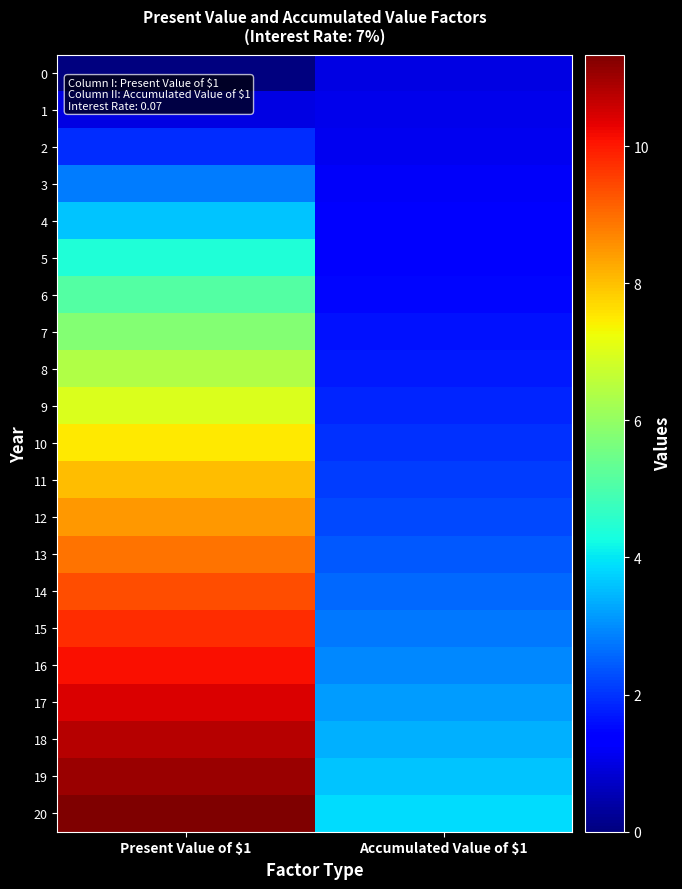

Reading left to right, what are all the values shown in this chart?

0: Present Value of $1=0.0	Accumulated Value of $1=1.0
1: Present Value of $1=1.0	Accumulated Value of $1=1.1
2: Present Value of $1=1.9	Accumulated Value of $1=1.1
3: Present Value of $1=2.8	Accumulated Value of $1=1.2
4: Present Value of $1=3.6	Accumulated Value of $1=1.3
5: Present Value of $1=4.4	Accumulated Value of $1=1.4
6: Present Value of $1=5.1	Accumulated Value of $1=1.5
7: Present Value of $1=5.8	Accumulated Value of $1=1.6
8: Present Value of $1=6.4	Accumulated Value of $1=1.7
9: Present Value of $1=7.0	Accumulated Value of $1=1.8
10: Present Value of $1=7.5	Accumulated Value of $1=2.0
11: Present Value of $1=8.0	Accumulated Value of $1=2.1
12: Present Value of $1=8.5	Accumulated Value of $1=2.3
13: Present Value of $1=8.9	Accumulated Value of $1=2.4
14: Present Value of $1=9.4	Accumulated Value of $1=2.6
15: Present Value of $1=9.7	Accumulated Value of $1=2.8
16: Present Value of $1=10.1	Accumulated Value of $1=3.0
17: Present Value of $1=10.4	Accumulated Value of $1=3.2
18: Present Value of $1=10.8	Accumulated Value of $1=3.4
19: Present Value of $1=11.1	Accumulated Value of $1=3.6
20: Present Value of $1=11.3	Accumulated Value of $1=3.9